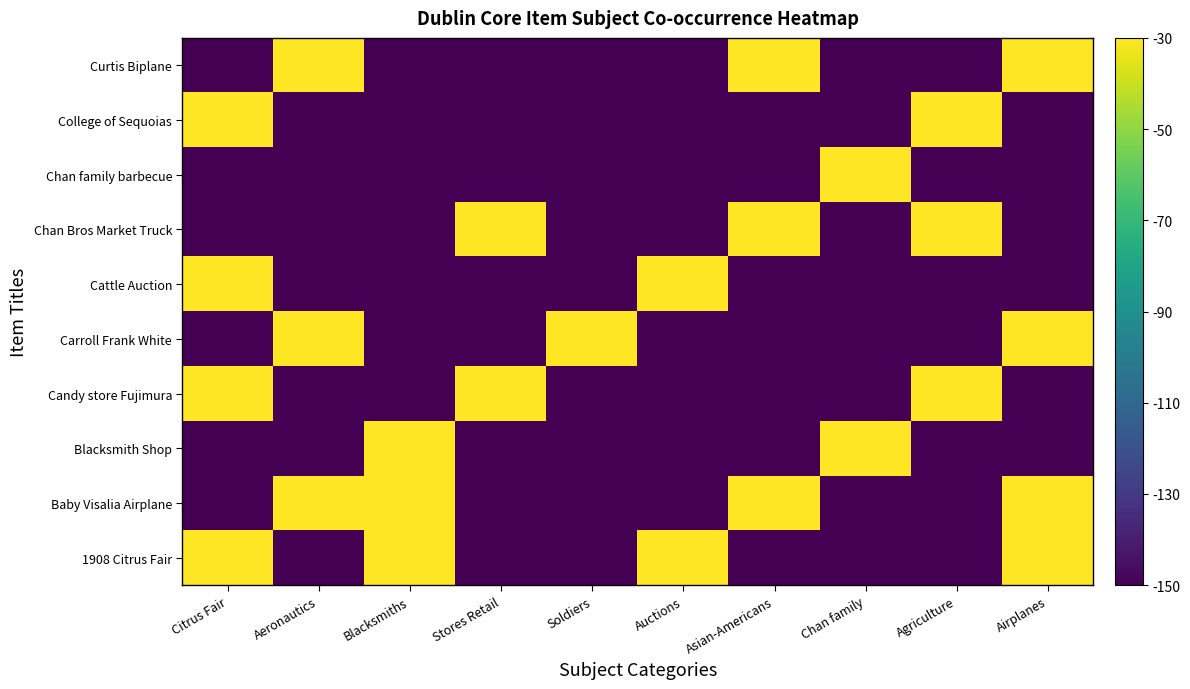

Which category has the lowest value across all series?

Aeronautics